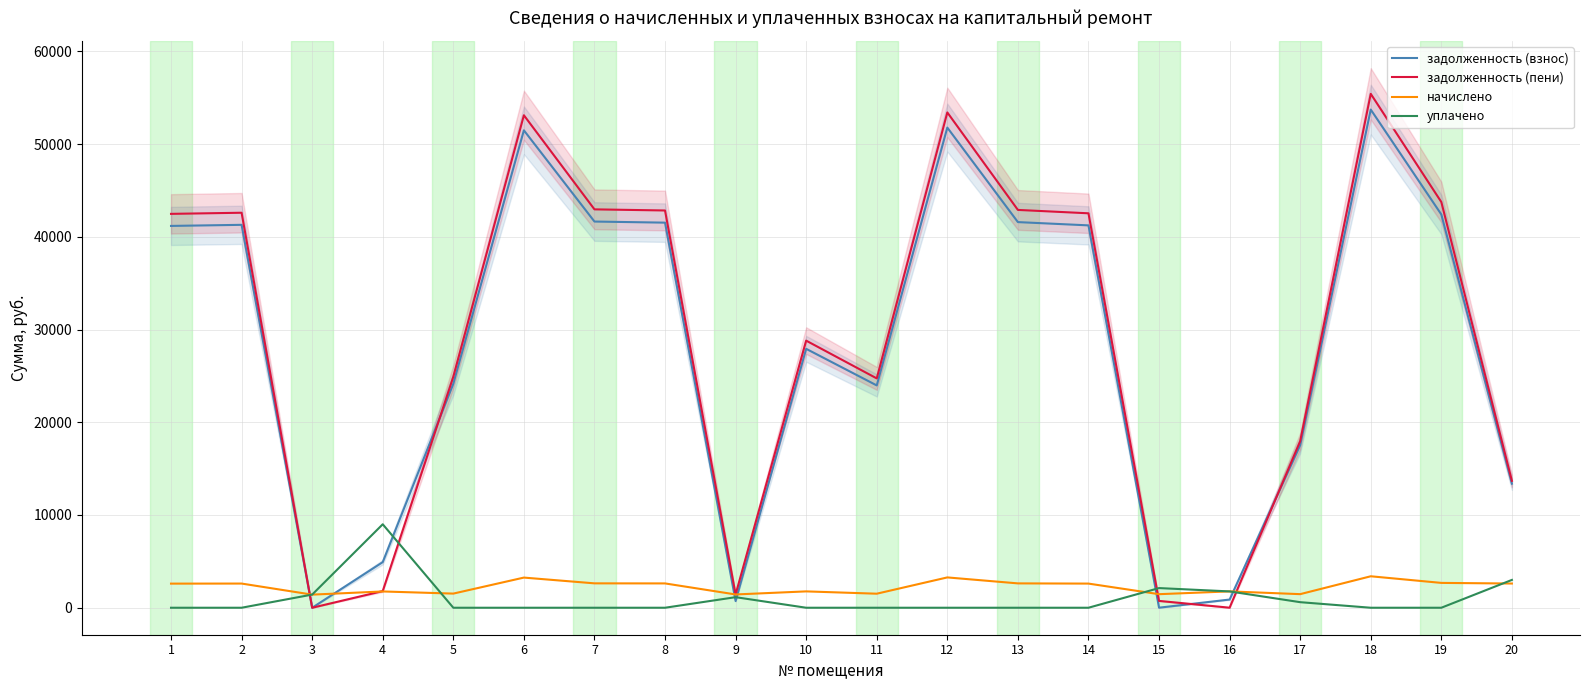

Which label corresponds to the largest value in the chart?

18